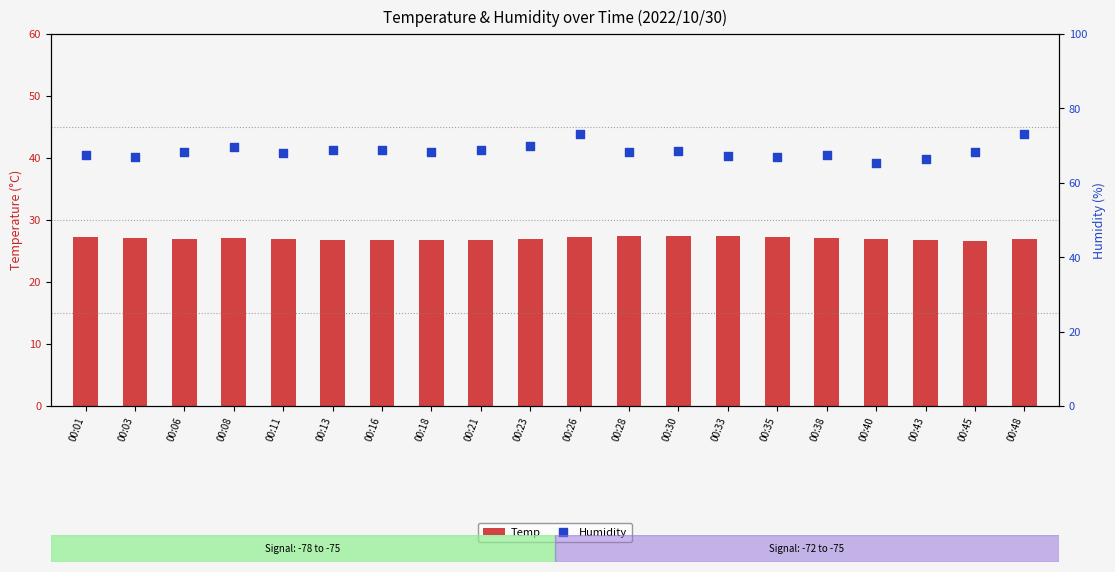

Which series reaches the maximum Y coordinate?

Humidity